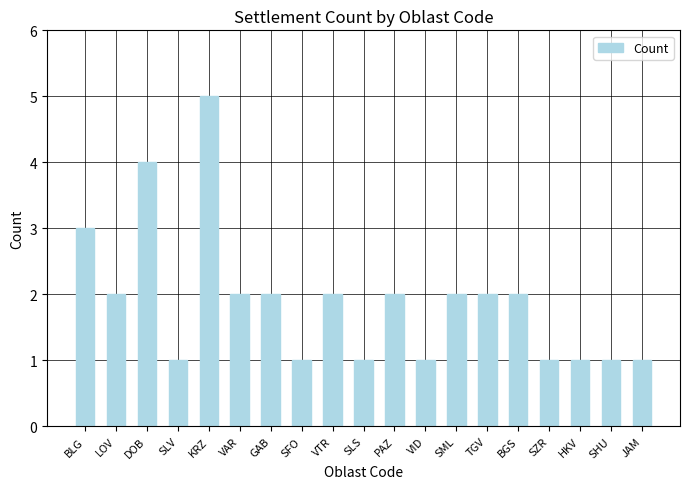

What is the difference between the maximum and minimum values?

4